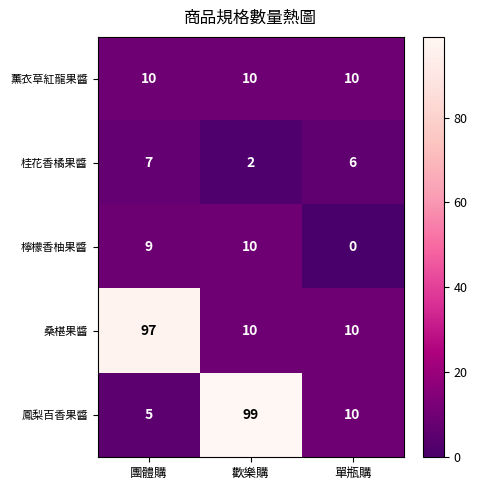

At which label does 鳳梨百香果醬 reach its minimum?

團體購